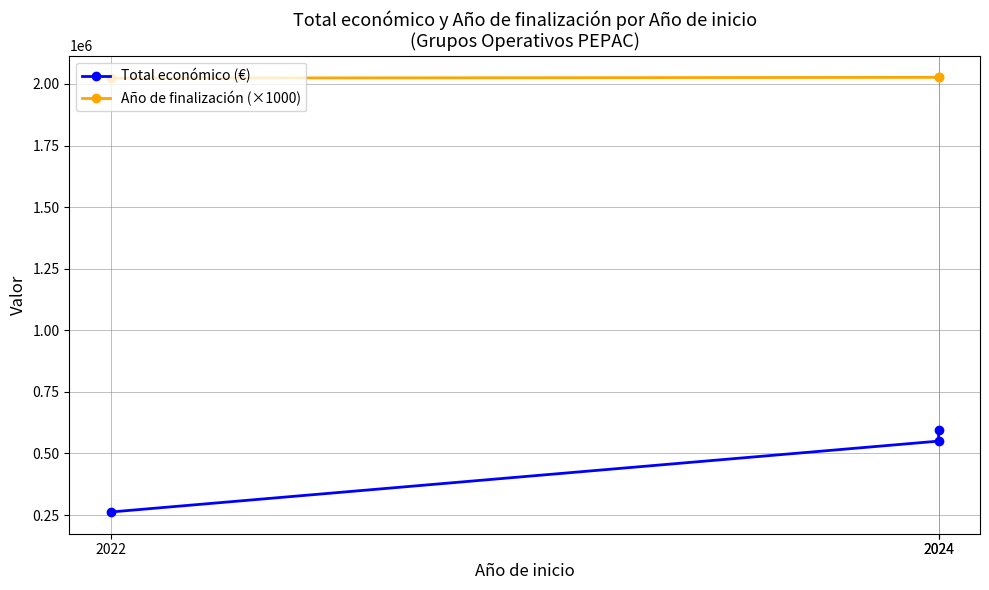

Which category has the highest value in the Año de finalización (×1000) series?

2024